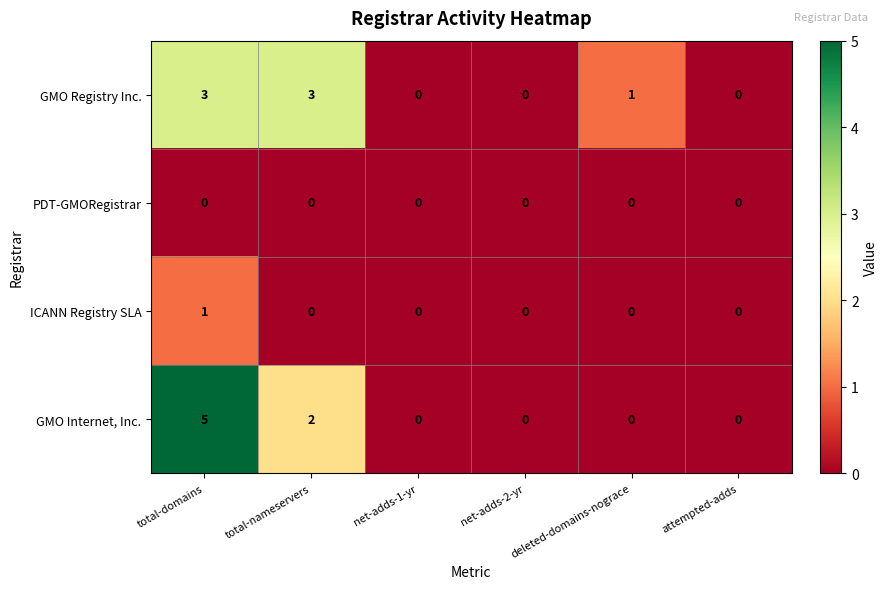

Where does the GMO Registry Inc. series first go above 1?

total-domains